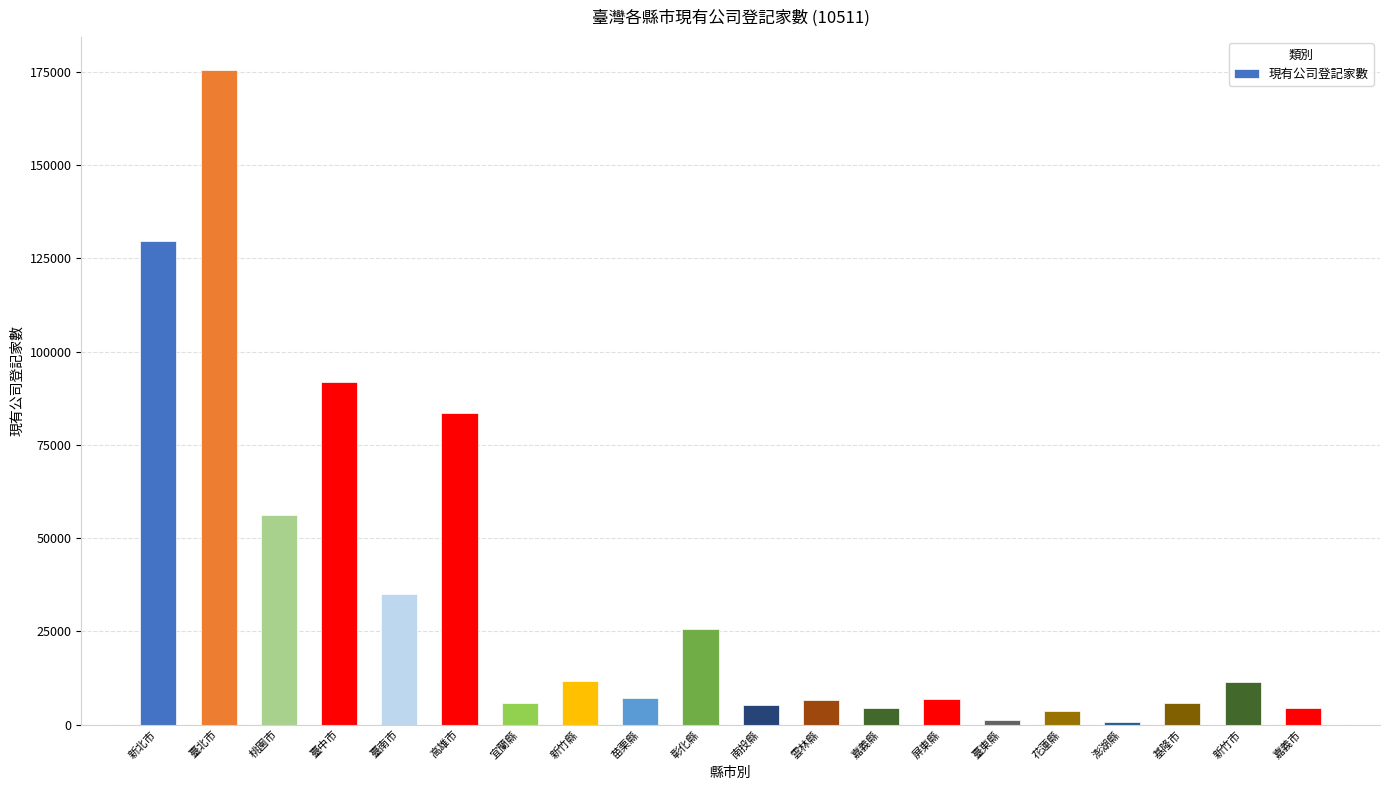

At which label does the data first exceed 7076?

新北市